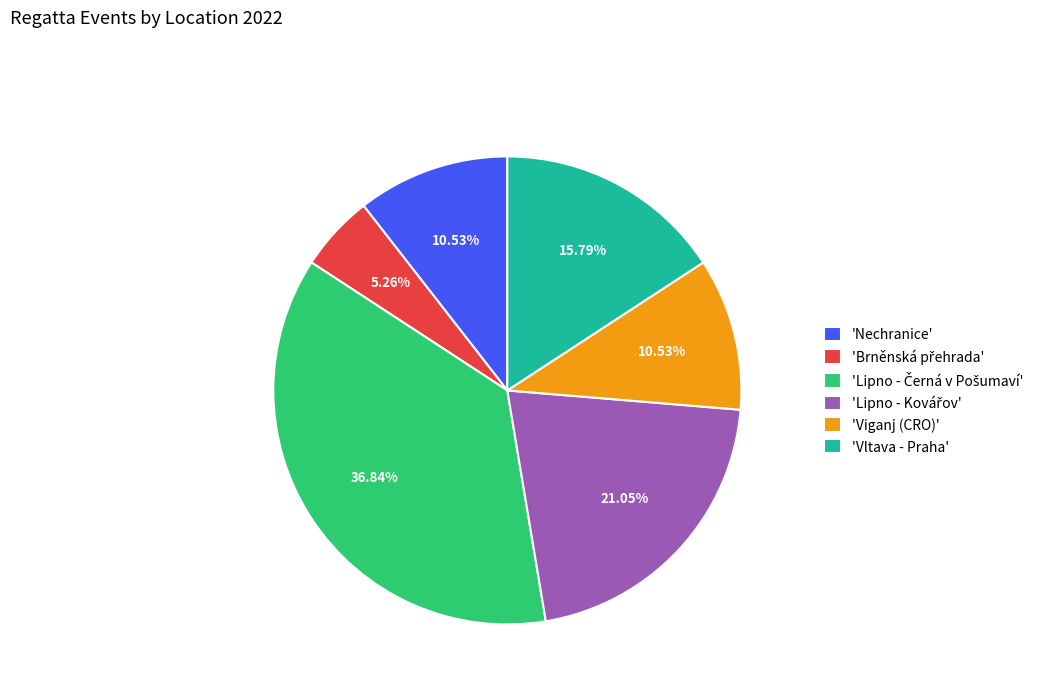

Do 'Nechranice' and 'Viganj (CRO)' together represent more than half of the pie?

No